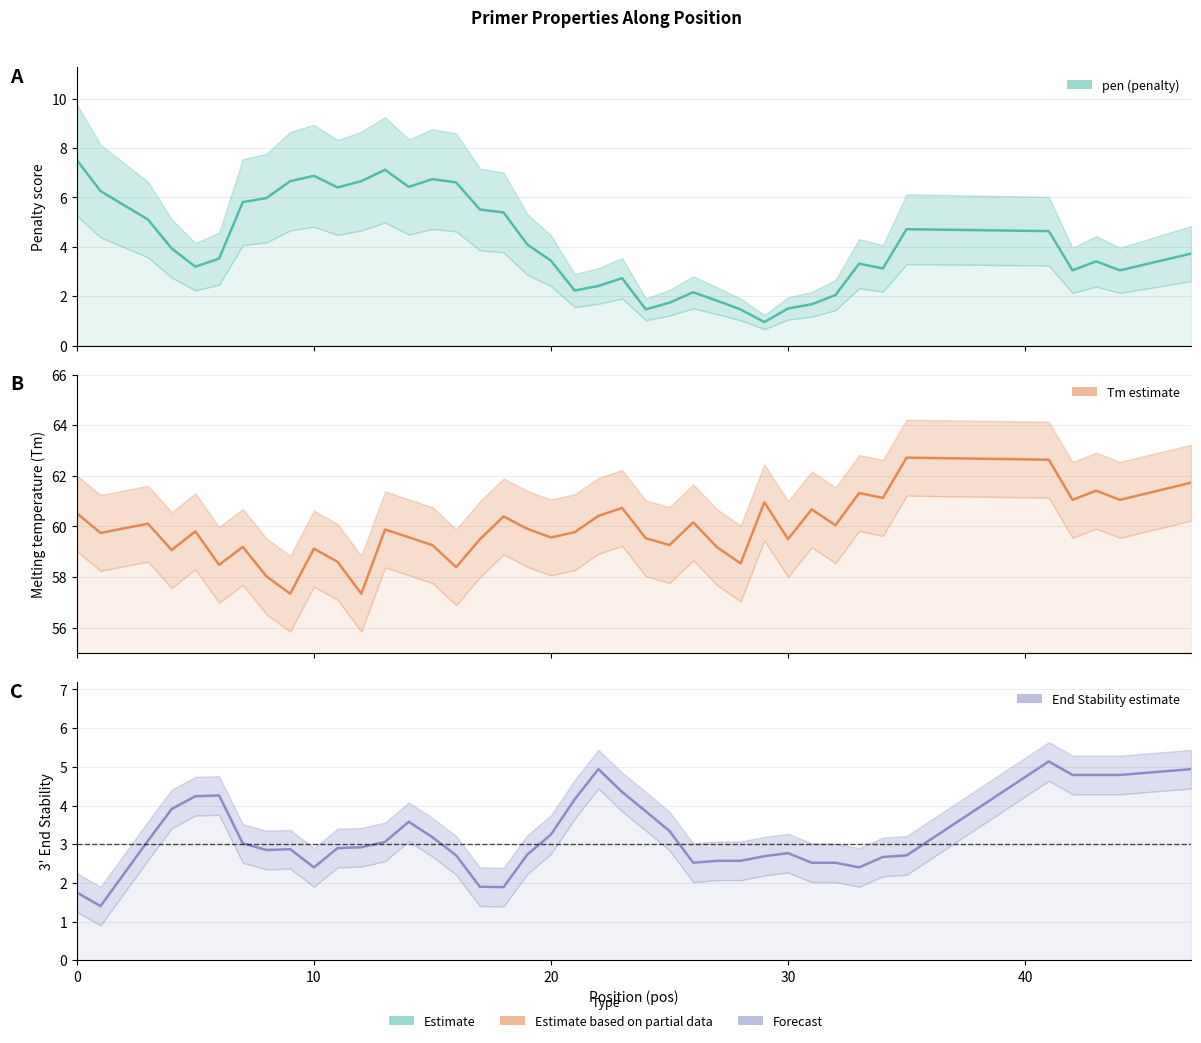

Which series ends up on top after the final intersection of pen and PRIMER_RIGHT_0_END_STABILITY?

PRIMER_RIGHT_0_END_STABILITY